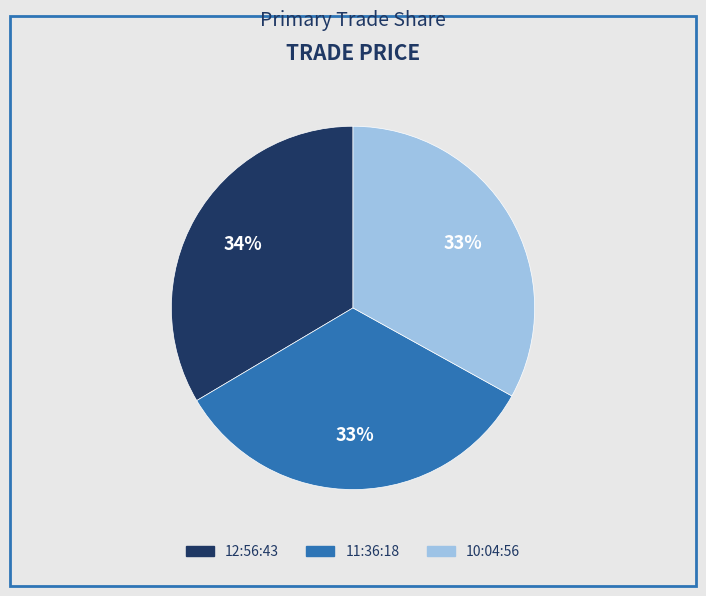

To the nearest percent, what percentage of the pie is 10:04:56?

33%